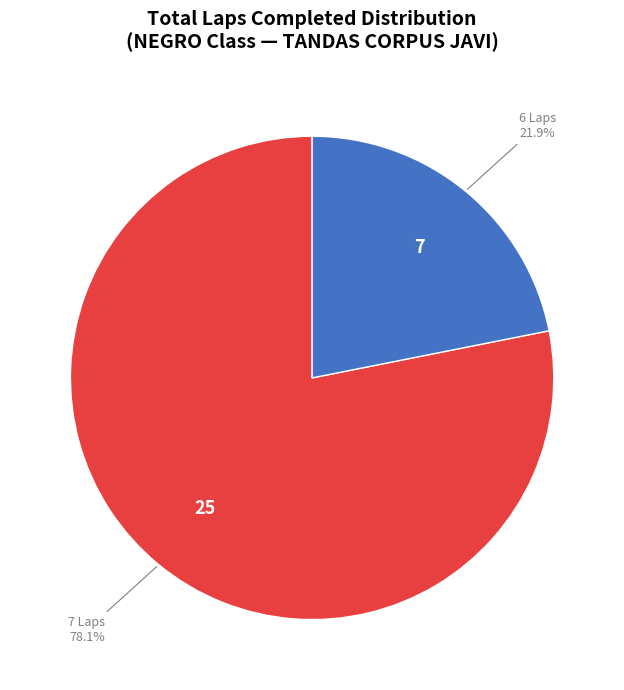

Does any single category account for the majority?

Yes